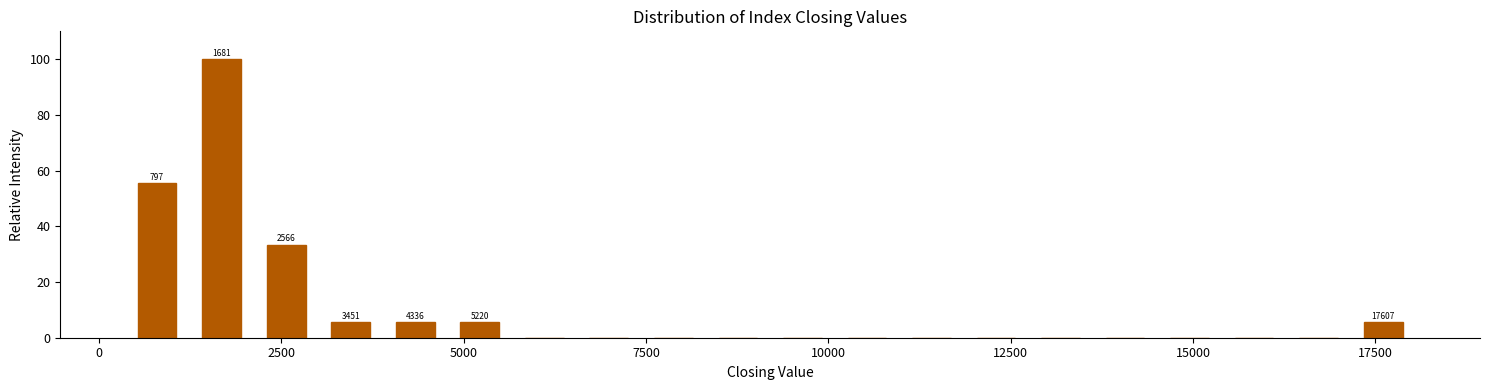

Read against the x-axis, roughly where is the centre of the tallest bar?

1500